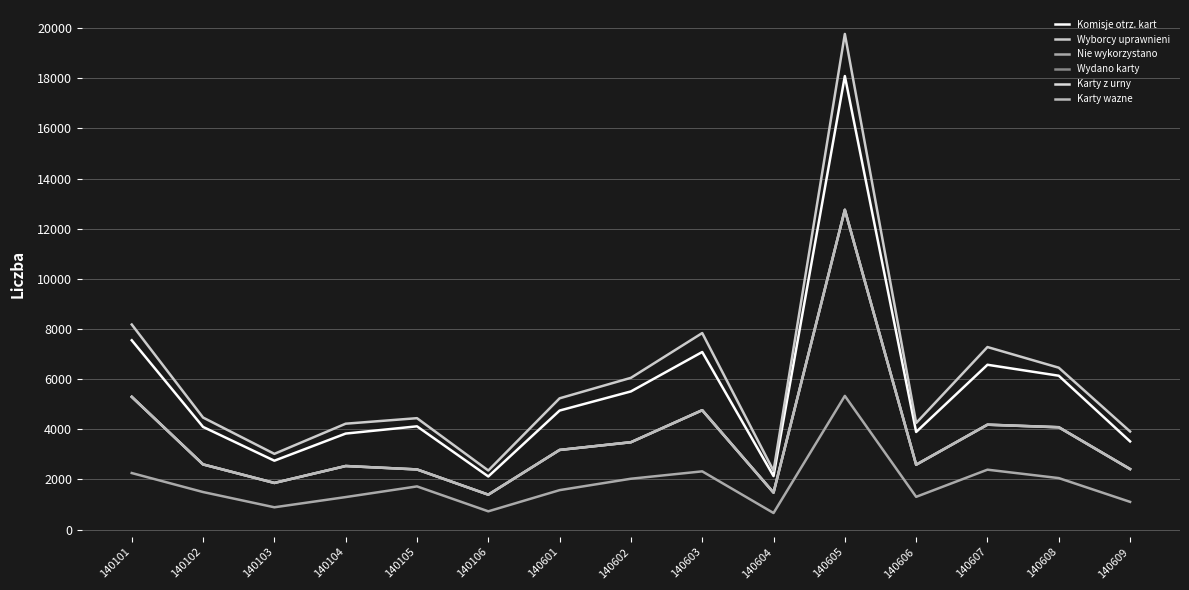

At which category is the sum across all series the highest?

140605